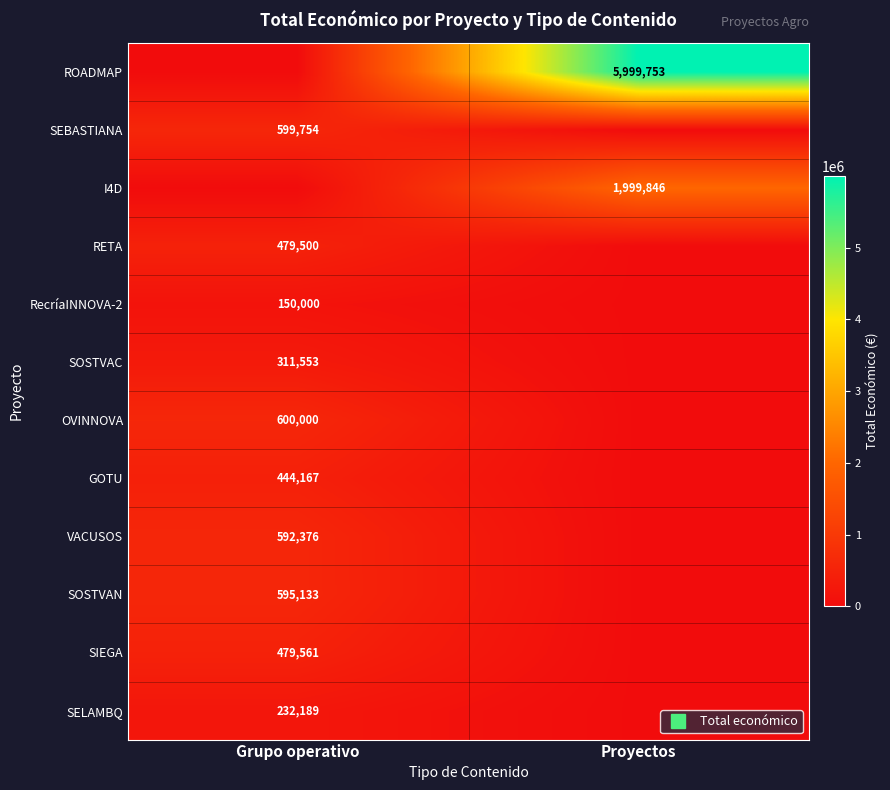

Which series has the largest range (max minus min)?

ROADMAP